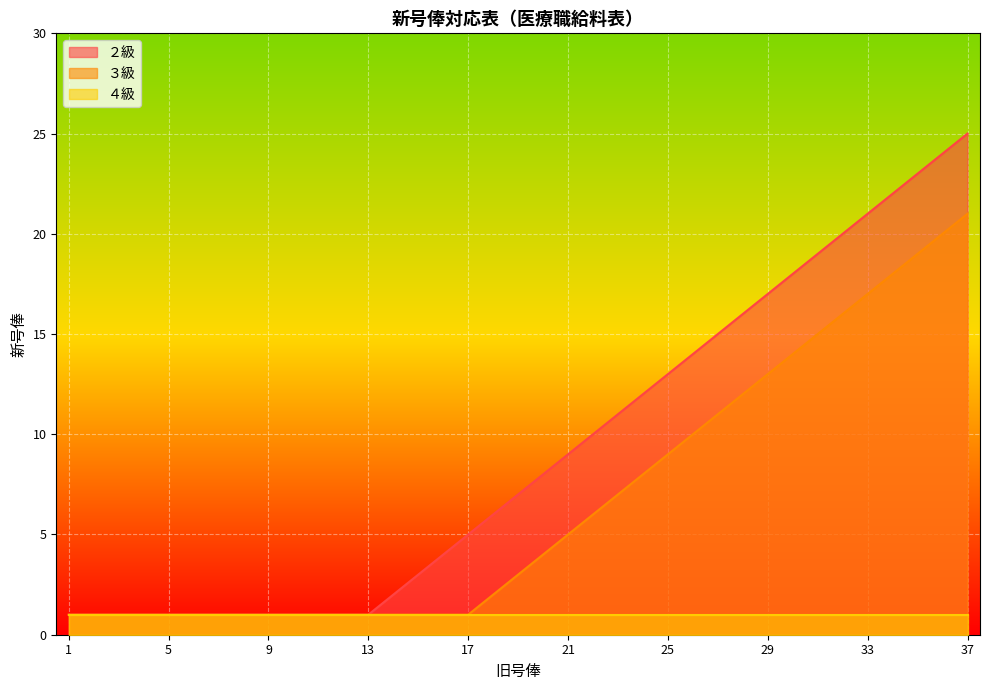

Read the ２級 value at 27, to the nearest 10.

20